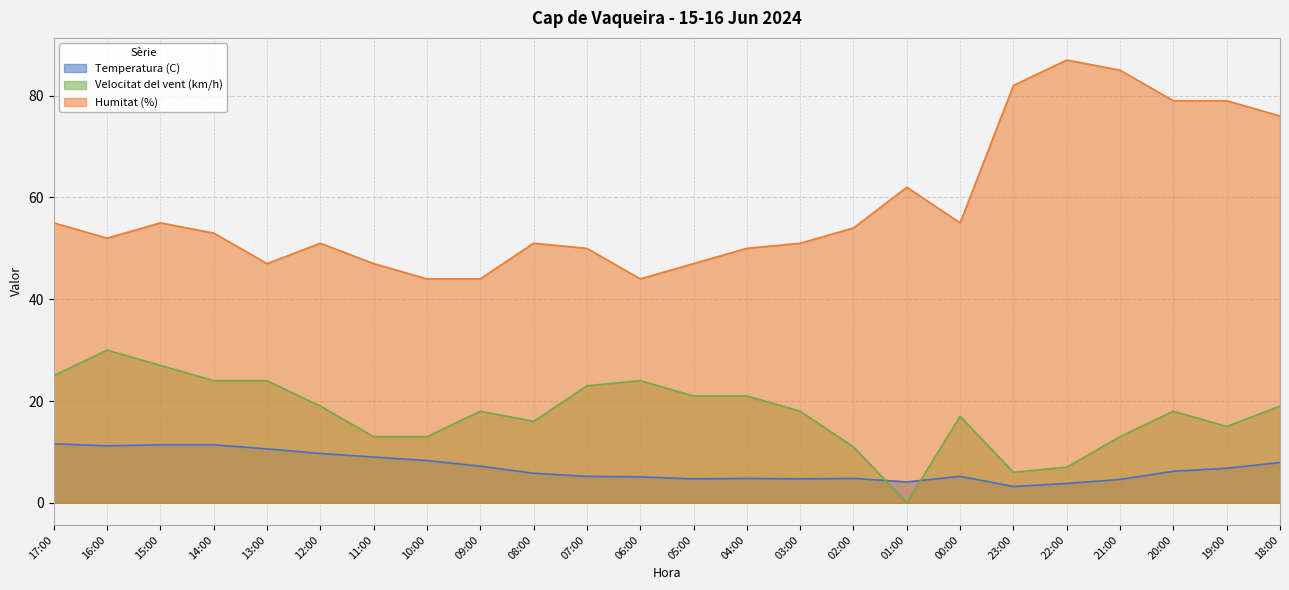

Is it true that Temperatura (C) equals 6.8 at 19:00?

True